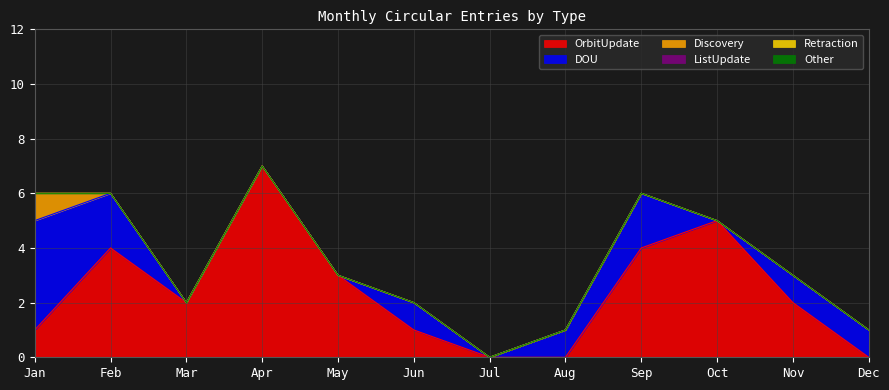

True or false: Retraction has a value of 0 at Sep.

True